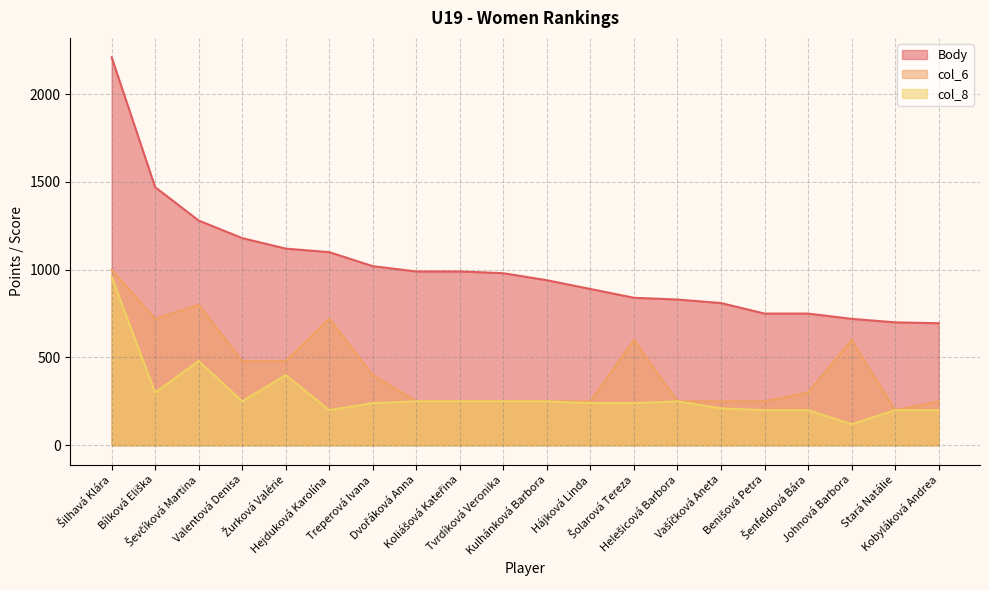

The value of col_6 at Treperová Ivana is 400. True or false?

True